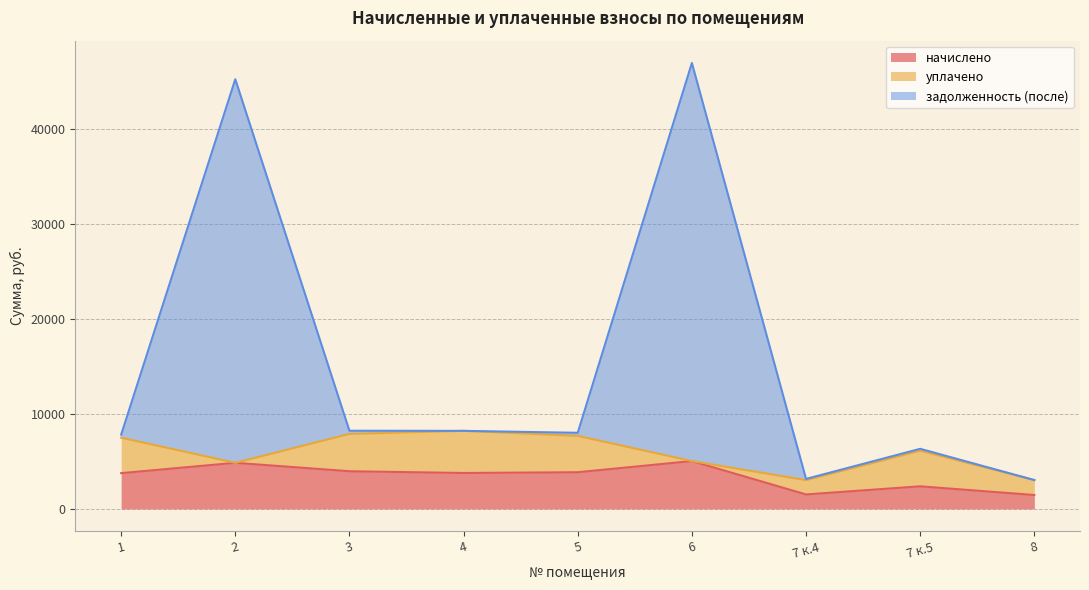

What is the difference between the second highest and minimum values in the начислено series?

3388.6